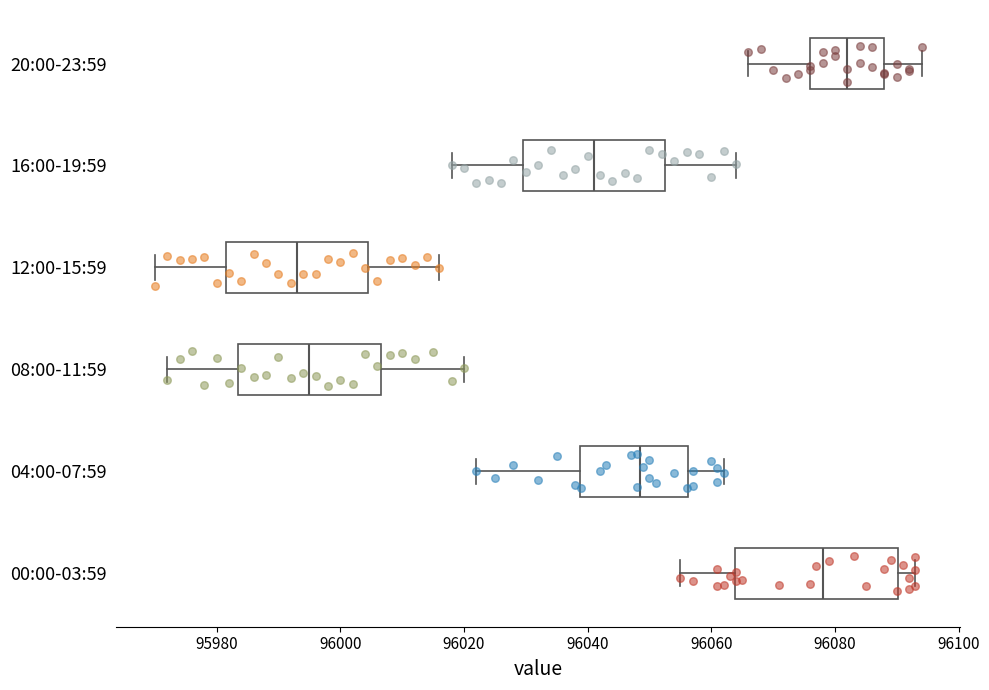

Reading bottom to top, read every box against the x-axis: the position of its median line, the range the box covers, and the ends of its whiskers. The values are not printed on the chart, so give them approximately, as read against the axis.

00:00-03:59: median 96078, box 96064 to 96090, whiskers 96056 to 96094
04:00-07:59: median 96048, box 96038 to 96056, whiskers 96022 to 96062
08:00-11:59: median 95996, box 95984 to 96006, whiskers 95972 to 96020
12:00-15:59: median 95994, box 95982 to 96004, whiskers 95970 to 96016
16:00-19:59: median 96042, box 96030 to 96052, whiskers 96018 to 96064
20:00-23:59: median 96082, box 96076 to 96088, whiskers 96066 to 96094